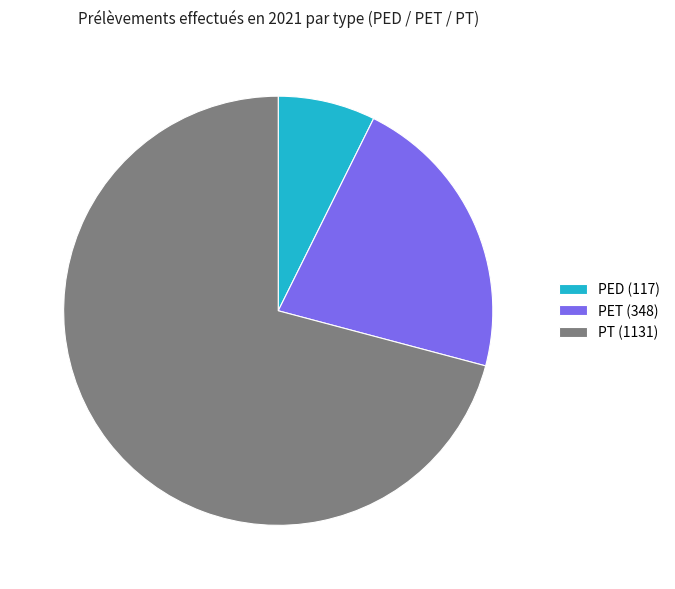

Combined, do PT (1131) and PET (348) account for over 50%?

Yes